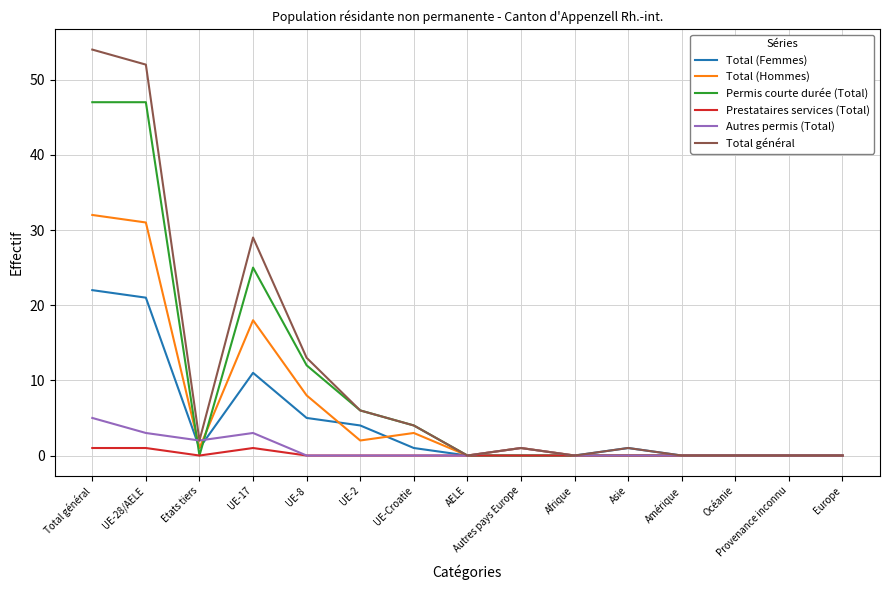

What are all the series names shown in the legend?

Total (Femmes), Total (Hommes), Permis courte durée (Total), Prestataires services (Total), Autres permis (Total), Total général